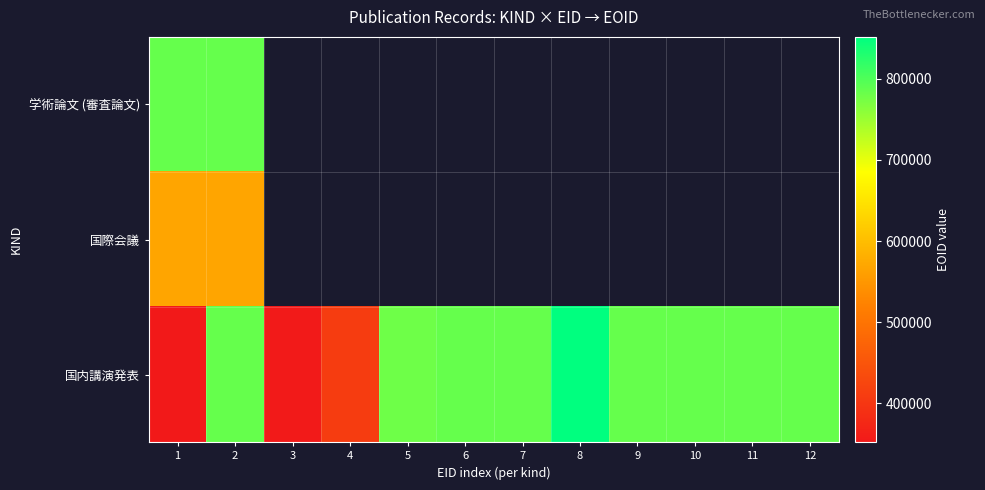

At which category is the sum across all series the highest?

2